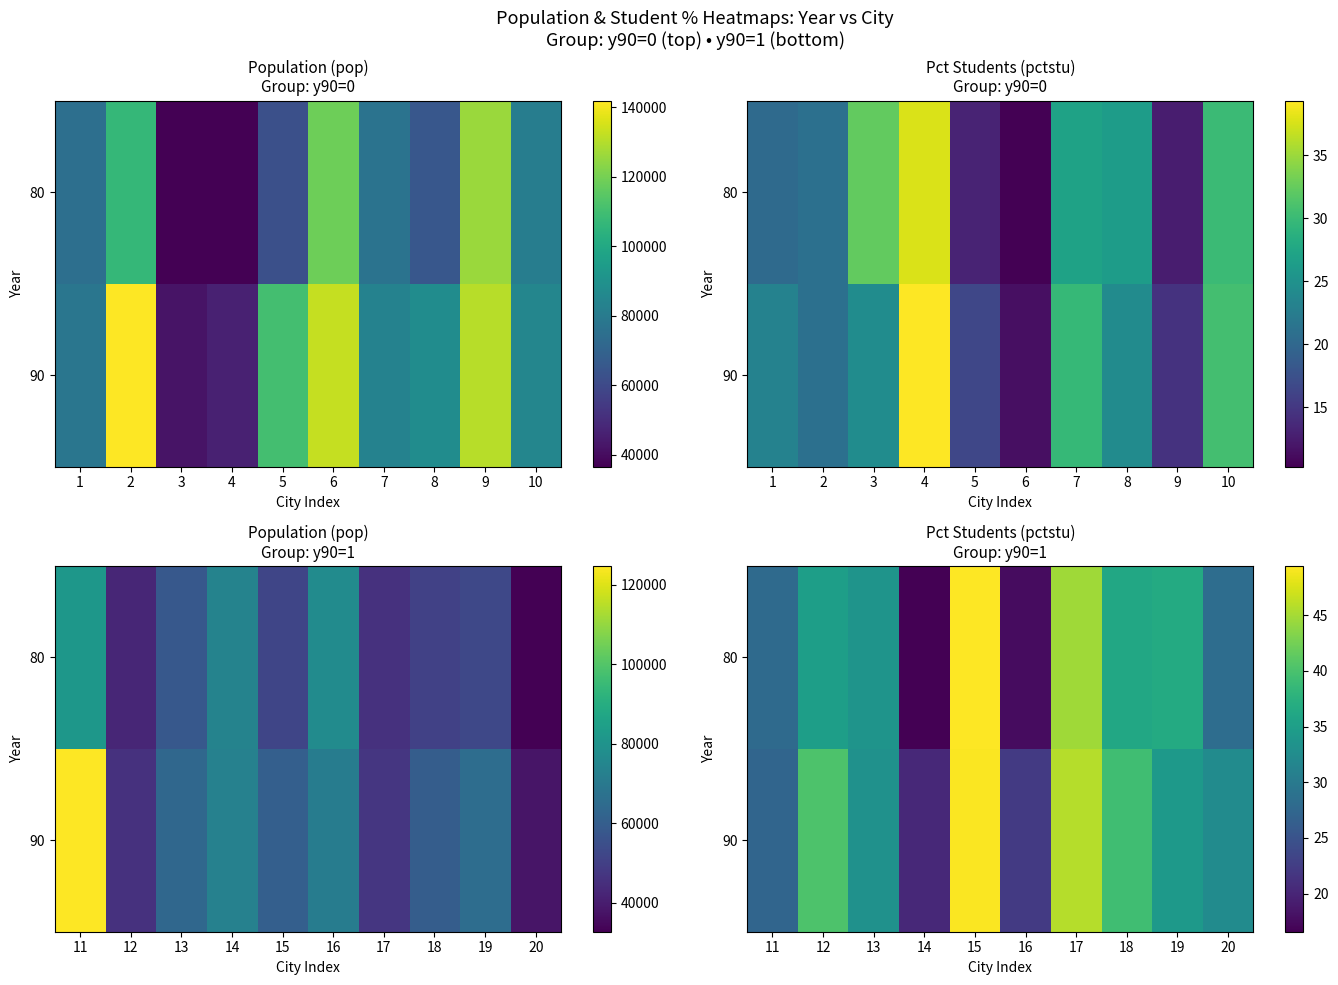

What is the smallest value displayed?

16.6